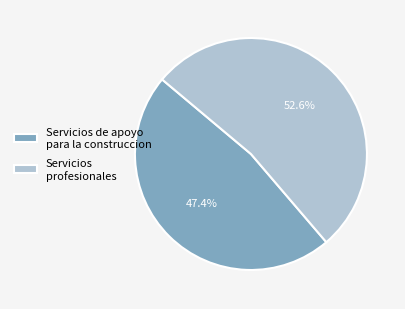

Which has a higher value, Servicios de apoyo para la construccion or Servicios profesionales?

Servicios profesionales